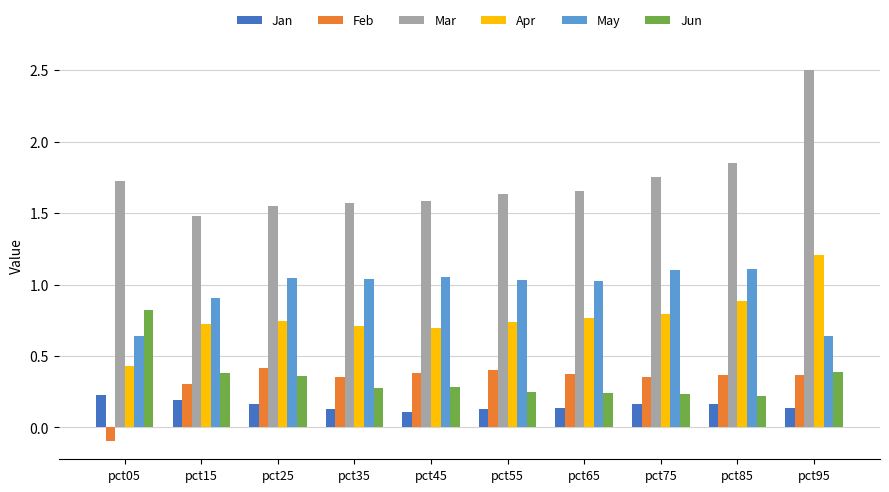

Read the Mar value at pct95.

2.5